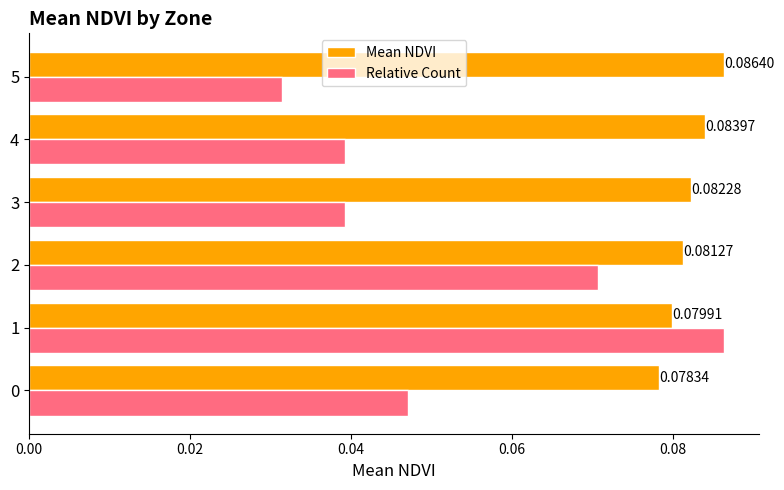

At how many categories does at least one series exceed 0?

6